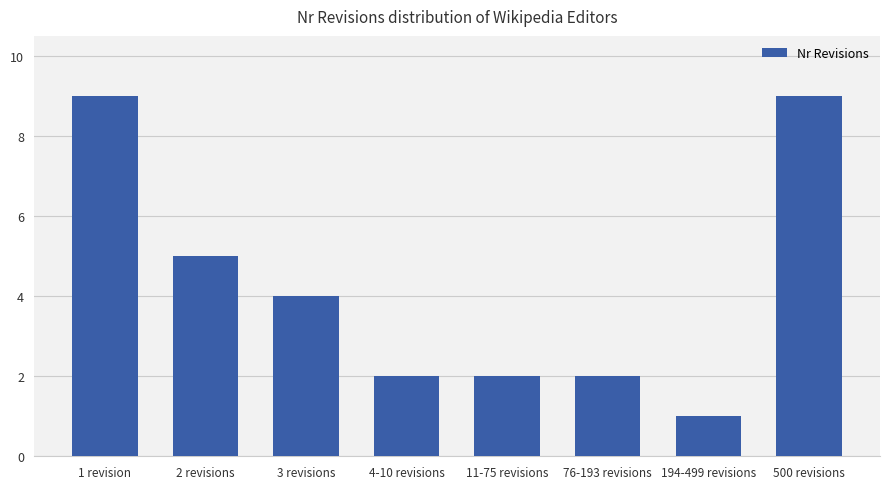

Between 1 revision and 2 revisions, which is larger?

1 revision